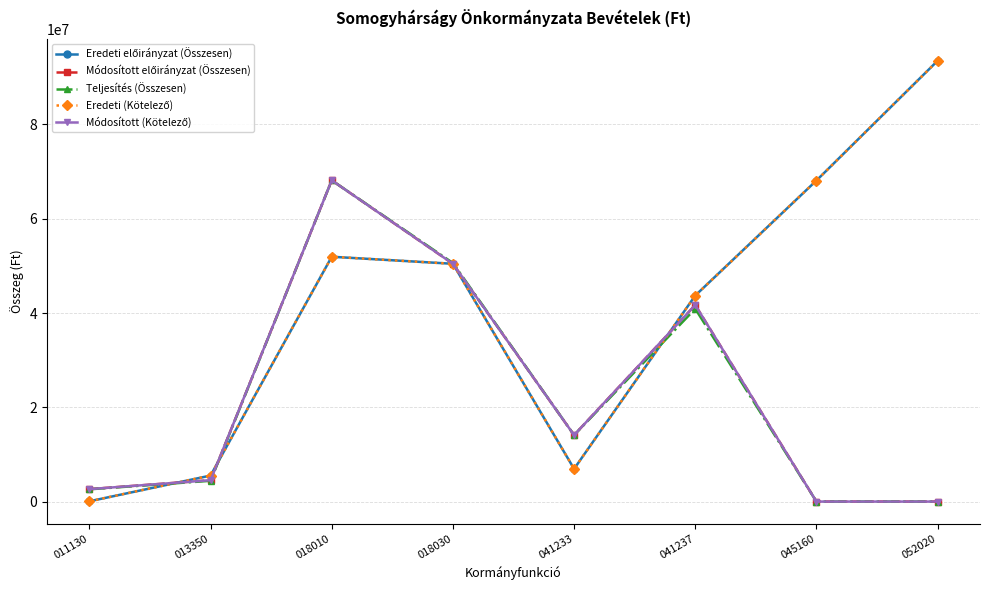

Is the value of Módosított előirányzat (Összesen) at 013350 greater than the value of Módosított (Kötelező) at 052020?

Yes